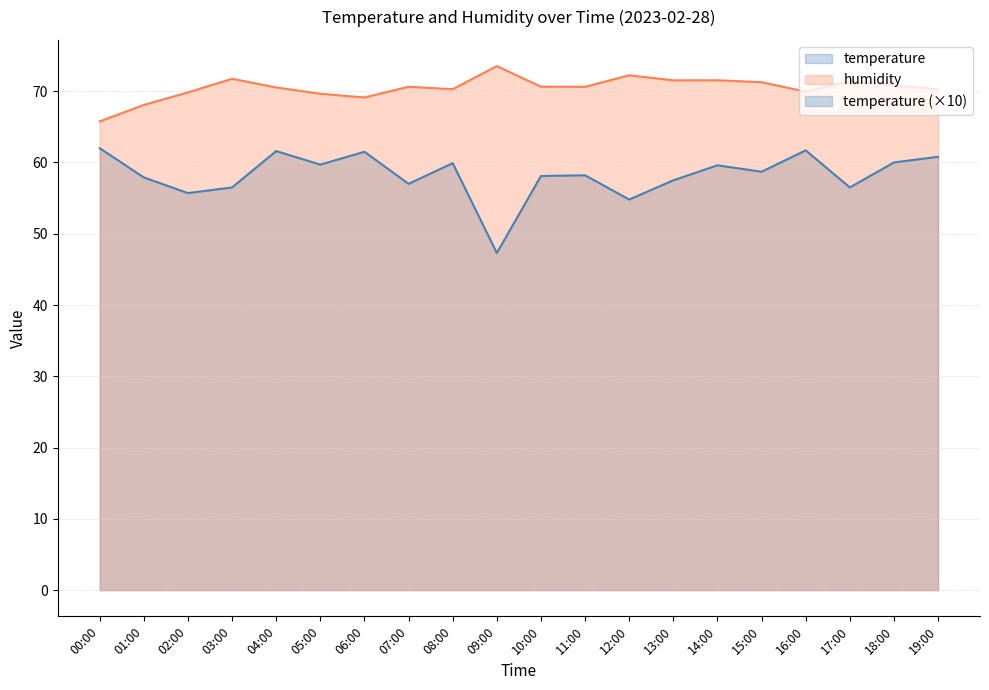

At which category is the sum across all series the highest?

04:00